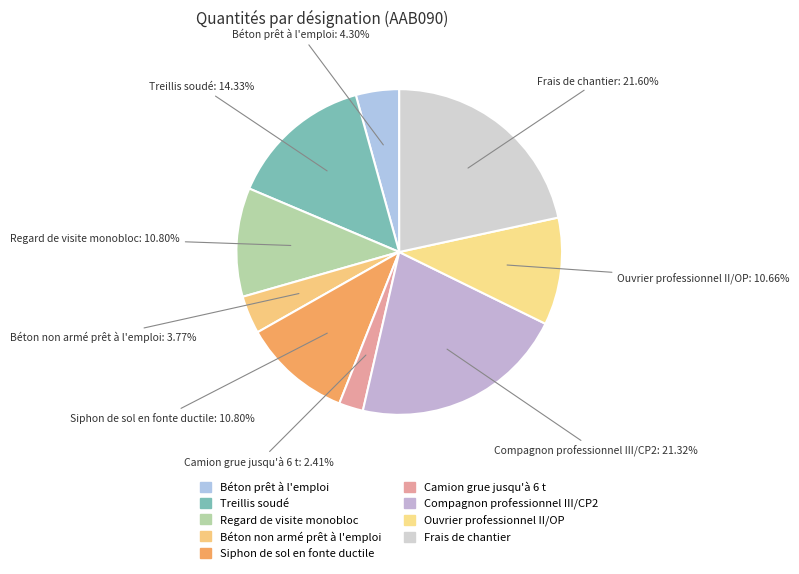

To the nearest percent, what is the combined percentage of Treillis soudé and Ouvrier professionnel II/OP?

25%